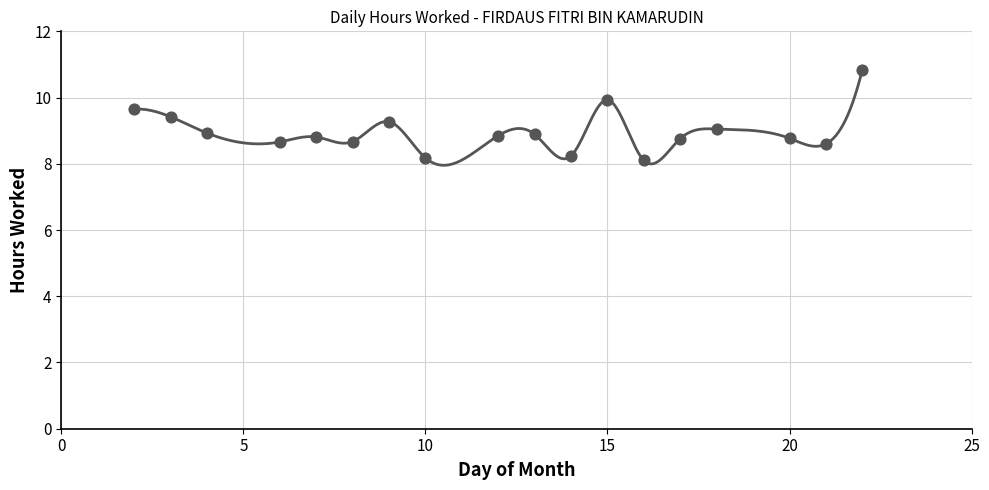

What is the change in value from 13 to 22?

+1.9